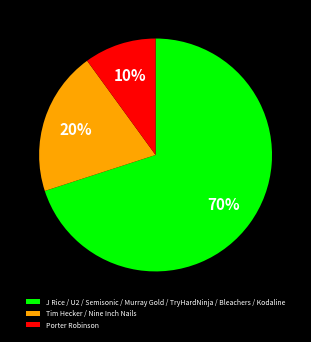

Rank the categories by value from highest to lowest.

J Rice / U2 / Semisonic / Murray Gold / TryHardNinja / Bleachers / Kodaline, Tim Hecker / Nine Inch Nails, Porter Robinson